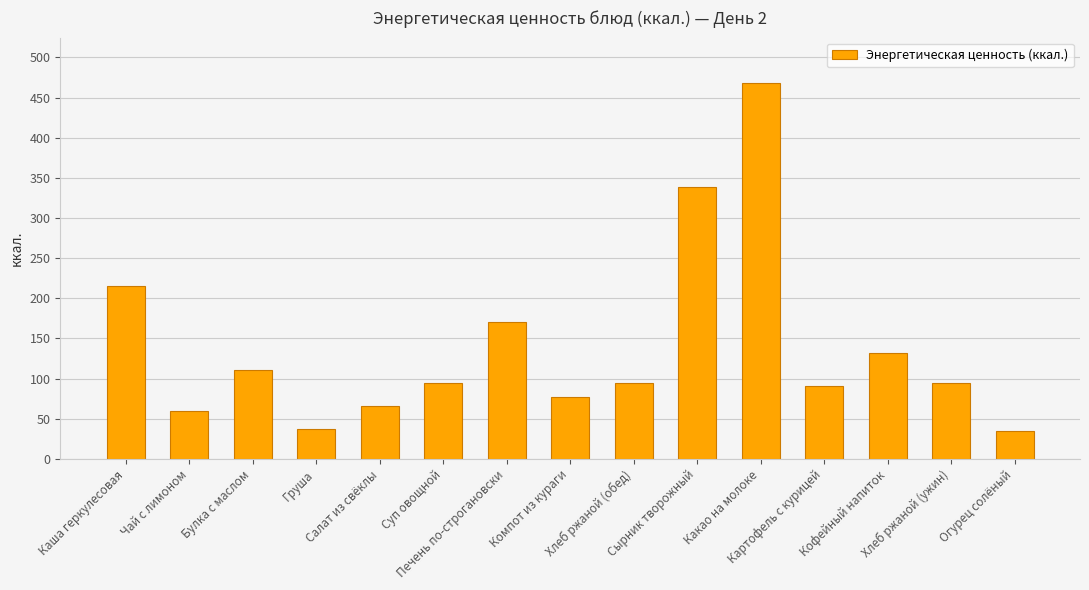

Are the bars horizontal?

No